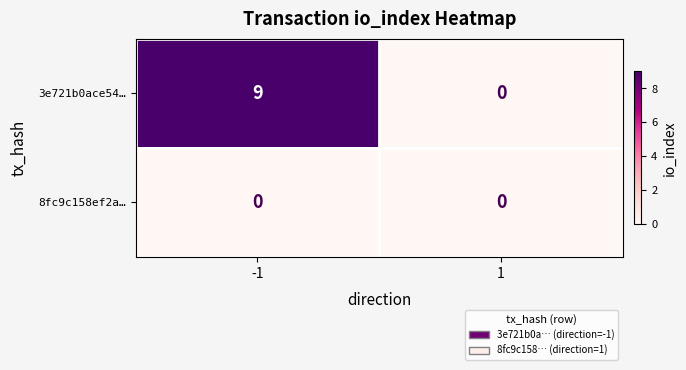

Which series has the largest range (max minus min)?

3e721b0ace54…